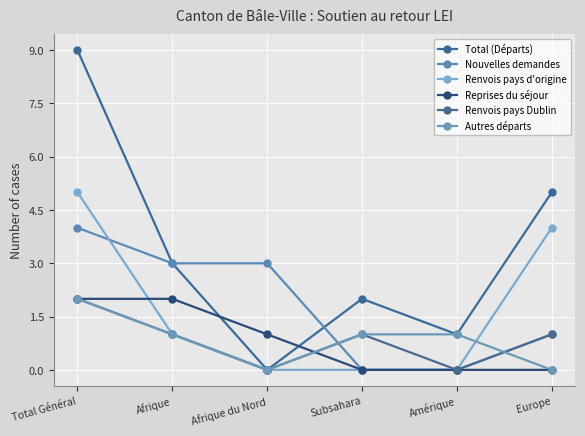

Rank the series by their maximum value, from highest to lowest.

Total (Départs), Renvois pays d'origine, Nouvelles demandes, Reprises du séjour, Renvois pays Dublin, Autres départs